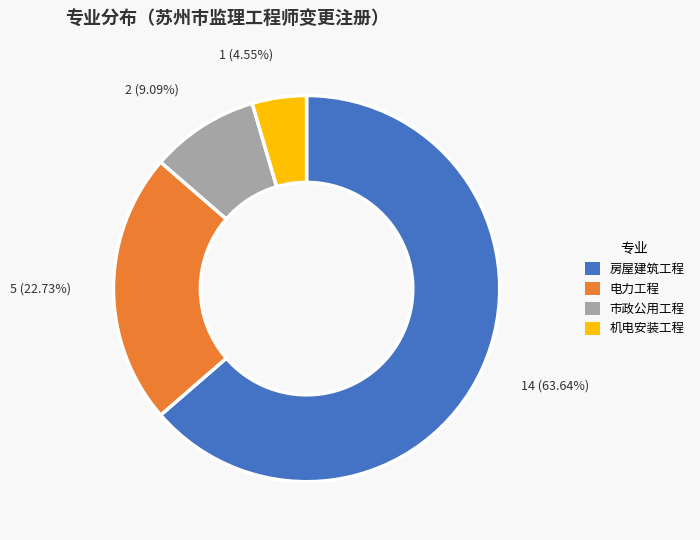

To the nearest percent, what portion does 市政公用工程 represent?

9%